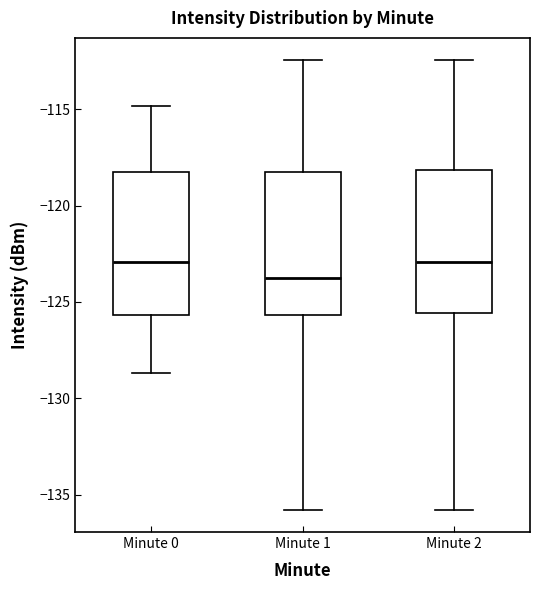

Reading left to right, transcribe this box plot: for each box, give where its median line is, the range the box spans, and where its two whiskers end, as read against the y-axis. The values are not printed on the chart, so give them approximately, as read against the axis.

Minute 0: median -123.0, box -125.5 to -118.0, whiskers -128.5 to -115.0
Minute 1: median -124.0, box -125.5 to -118.0, whiskers -136.0 to -112.5
Minute 2: median -123.0, box -125.5 to -118.0, whiskers -136.0 to -112.5